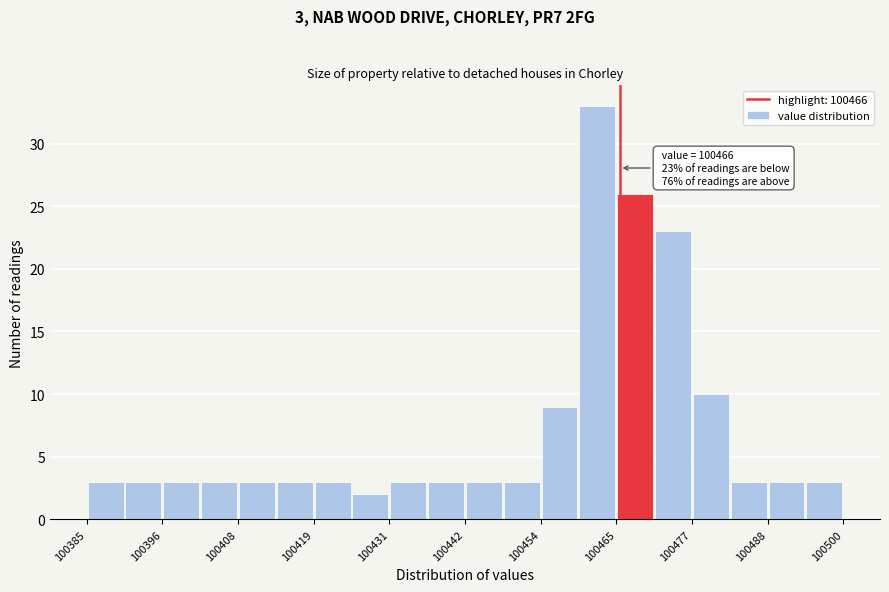

Read against the x-axis, roughly where is the centre of the tallest bar?

100462